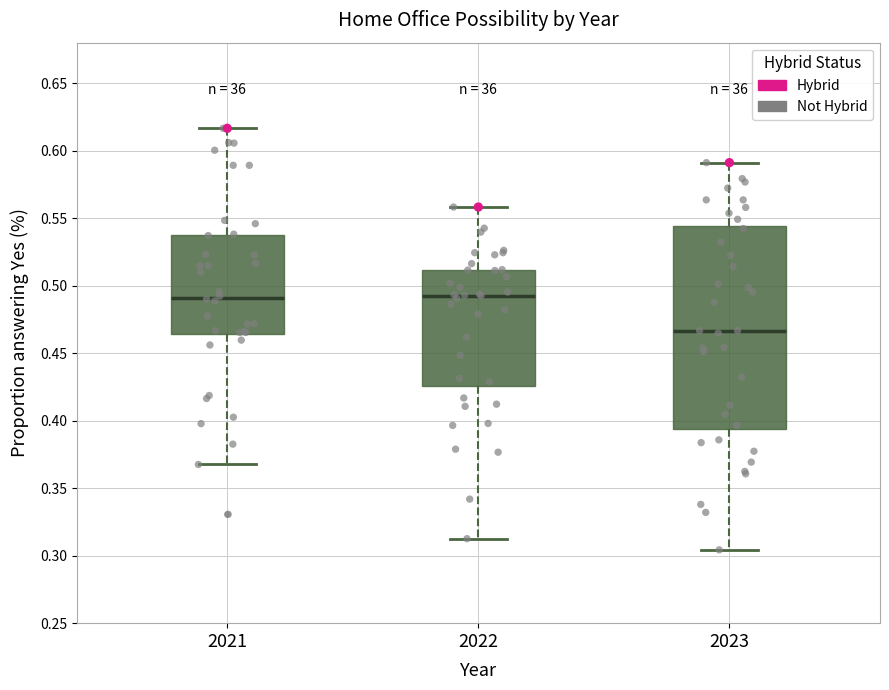

Comparing the boxes themselves (not the whiskers), which one is the tallest?

2023